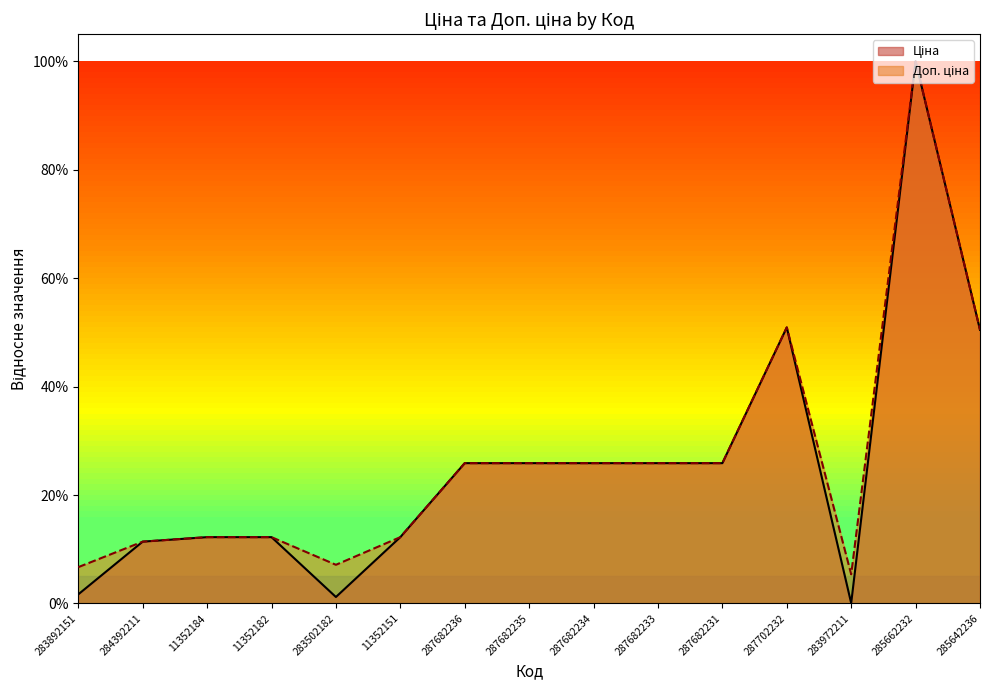

At which category is the sum across all series the highest?

285662232